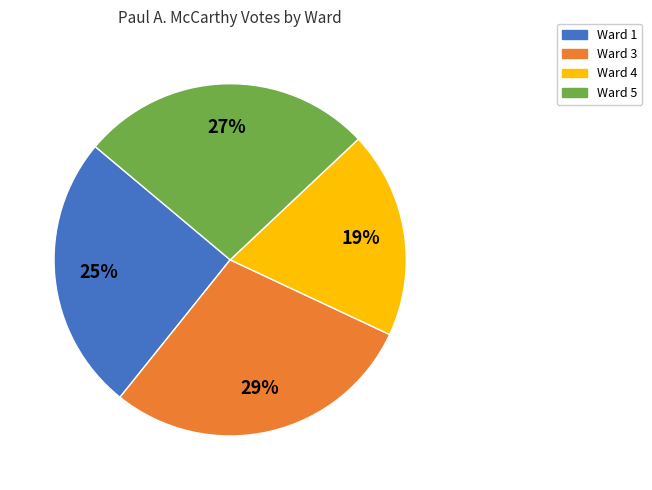

To the nearest percent, what percentage of the pie is Ward 5?

27%